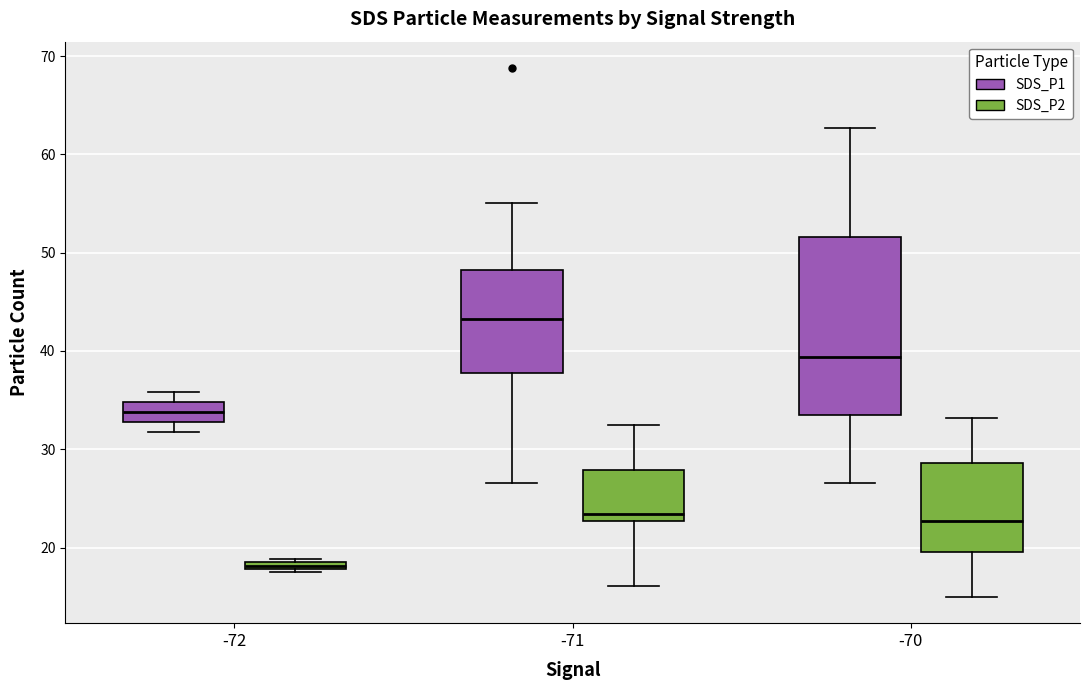

Which box has the highest median line?

-71 (SDS_P1)